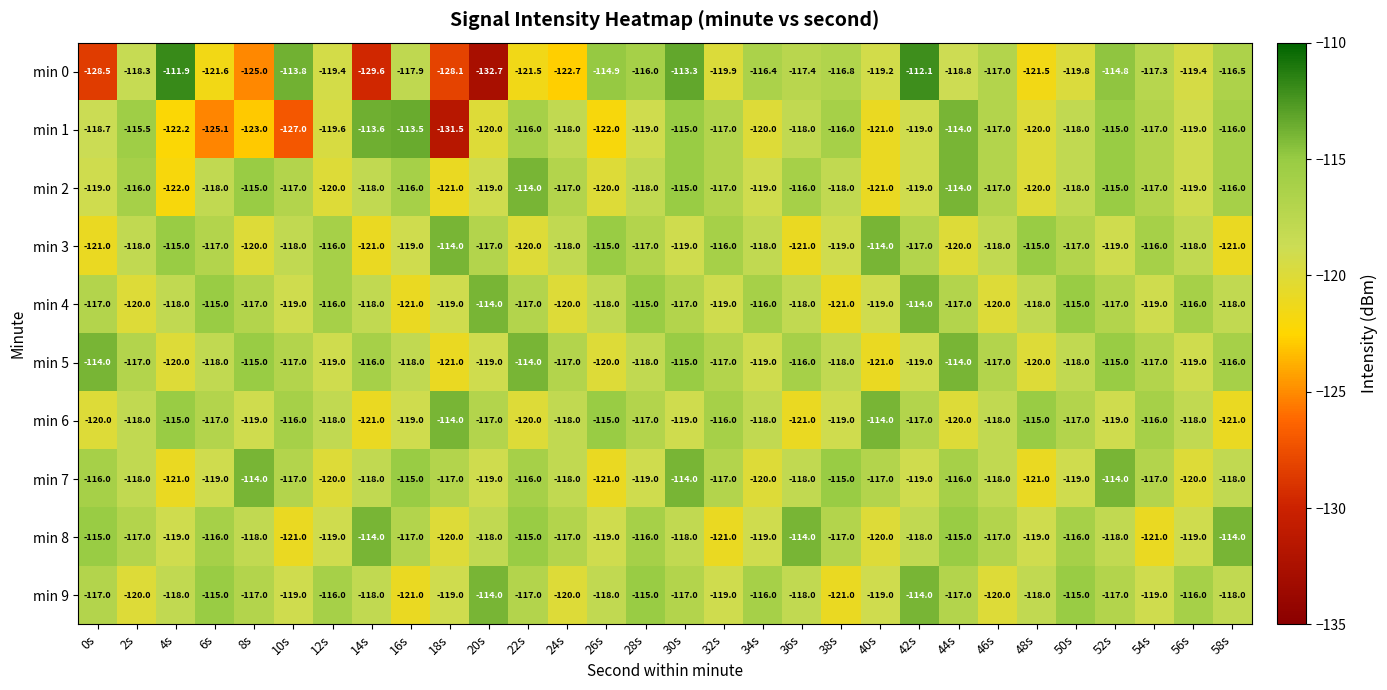

Which series has the largest total across all categories?

min 5